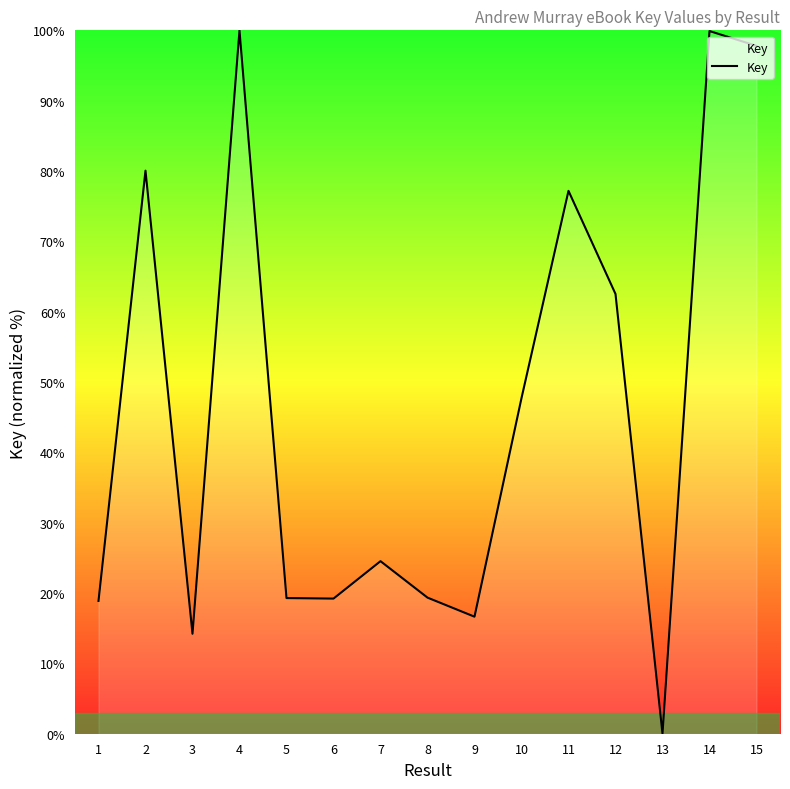

Which category has the lowest value across all series?

13